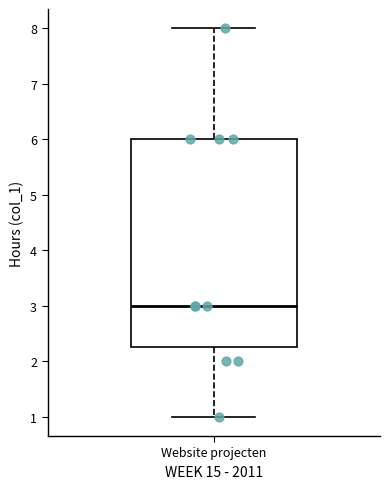

Read this box plot against the y-axis: the position of the median line, the range covered by the box, and the ends of both whiskers. The values are not printed on the chart, so give them approximately, as read against the axis.

median 3.0, box 2.3 to 6.0, whiskers 1.0 to 8.0